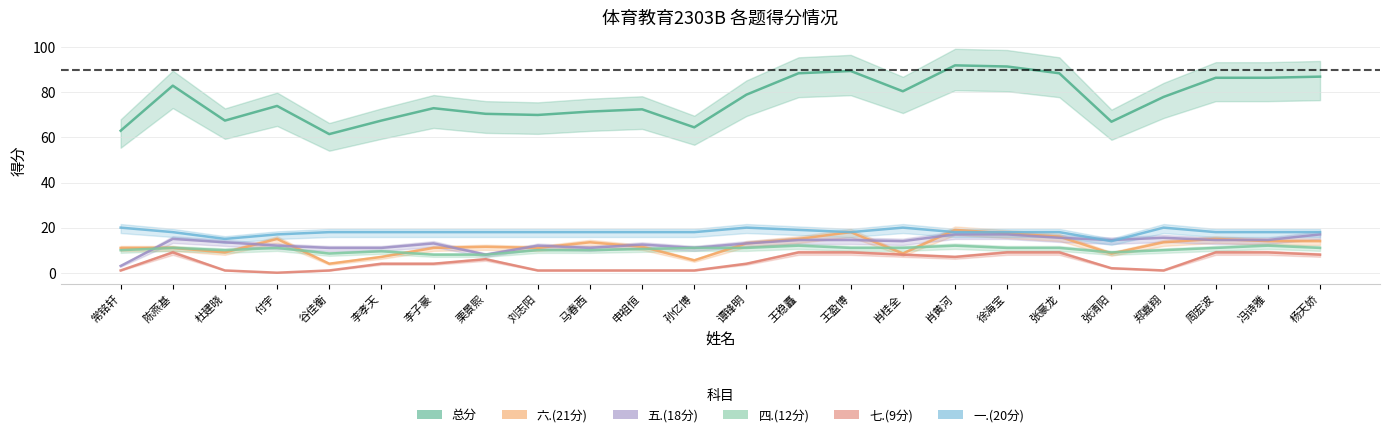

True or false: 五.(18分) has a value of 5.3 at 付宇.

False